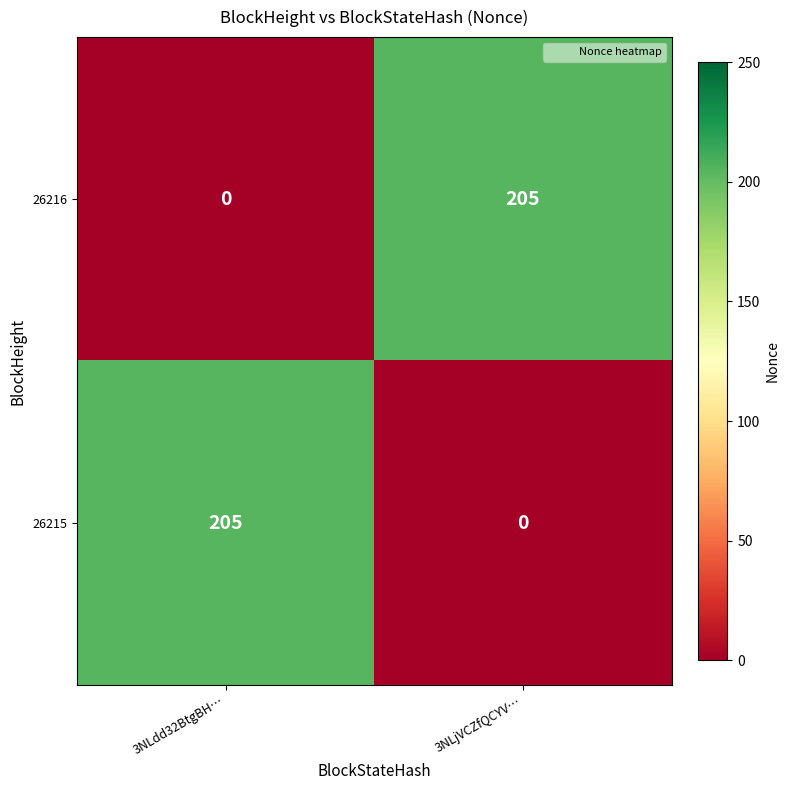

Reading left to right, list all the values displayed in this chart.

26216: 3NLdd32BtgBH…=0	3NLjVCZfQCYV…=205
26215: 3NLdd32BtgBH…=205	3NLjVCZfQCYV…=0